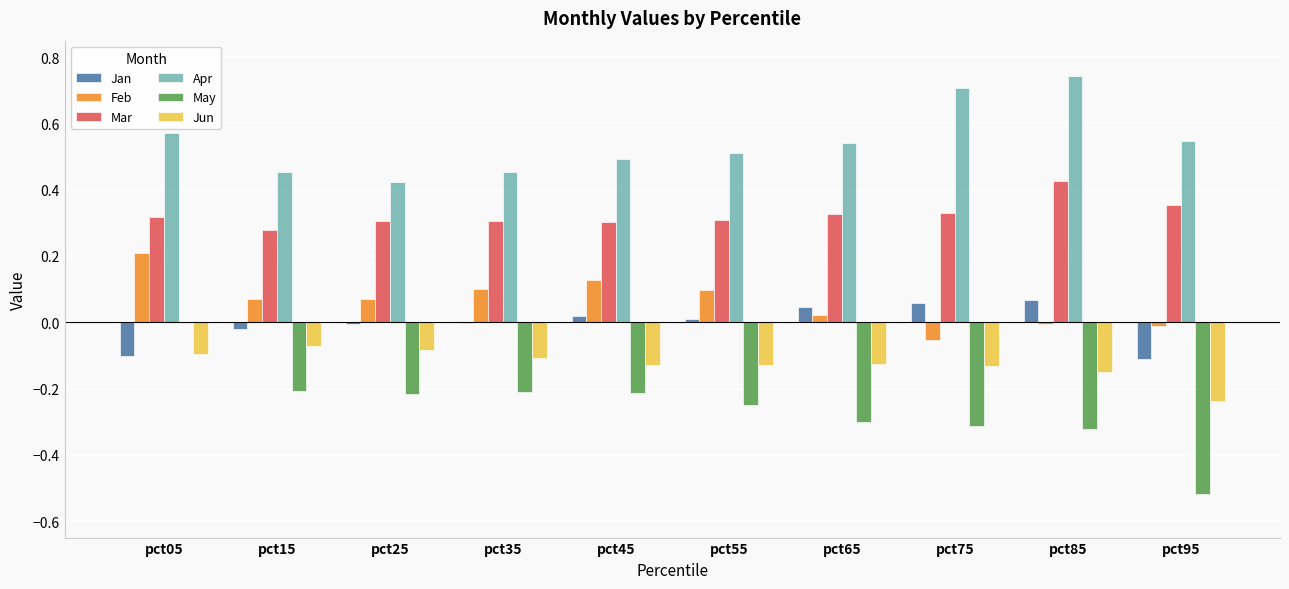

Which series has the largest total across all categories?

Apr